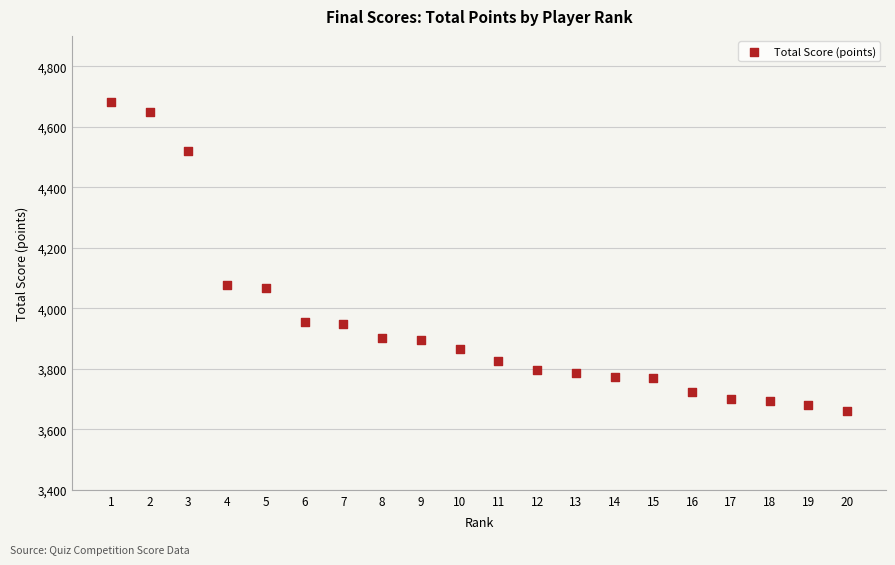

What is the range of Y values (max minus min)?

1022